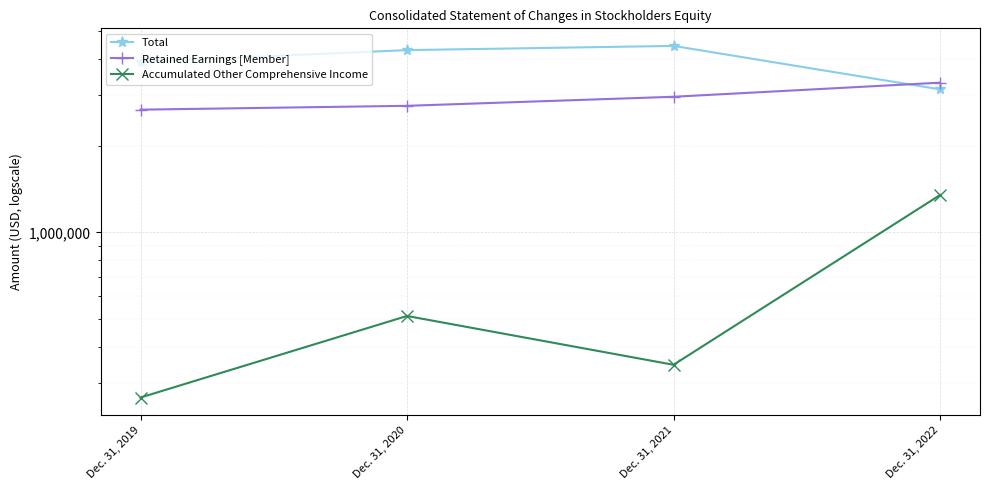

Rank the categories by Accumulated Other Comprehensive Income value from highest to lowest.

Dec. 31, 2022, Dec. 31, 2020, Dec. 31, 2021, Dec. 31, 2019